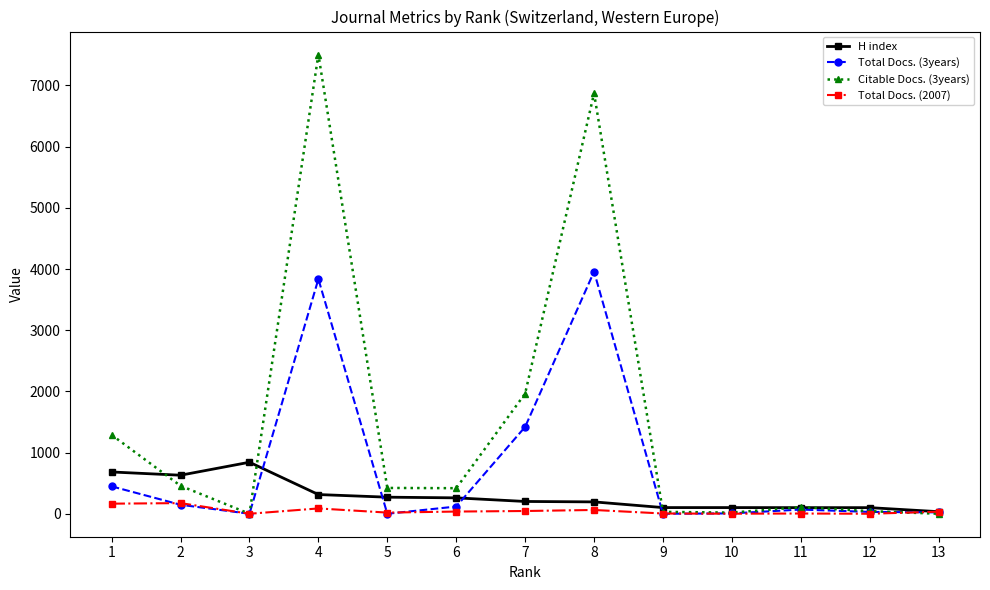

Count the number of categories in the chart.

13